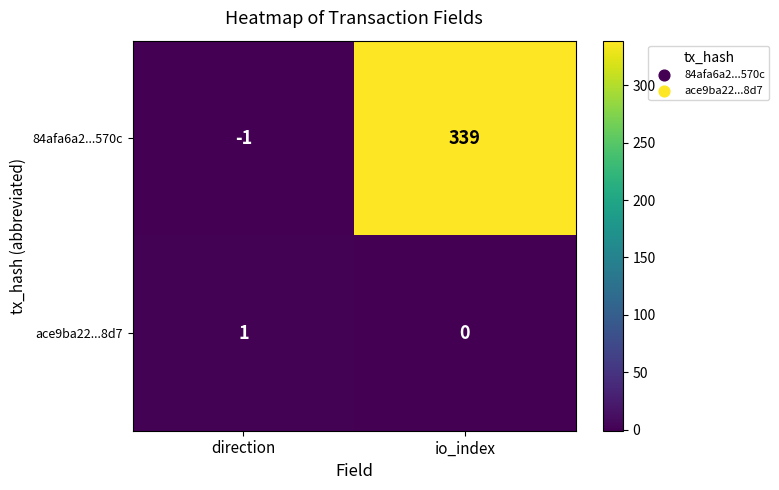

Which label corresponds to the smallest value in the chart?

direction